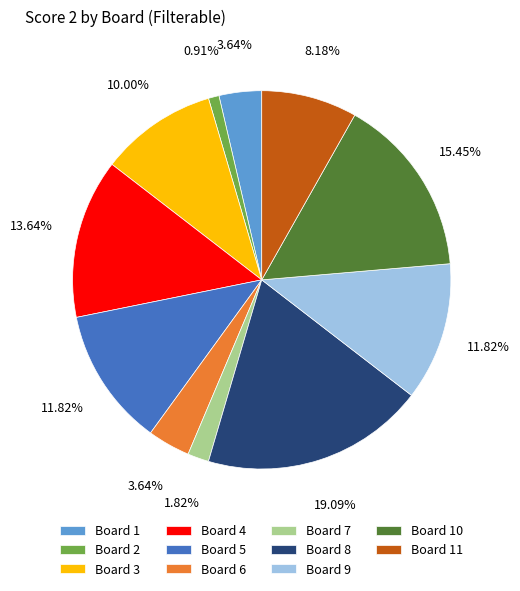

Does Board 11 represent more than half of the total?

No